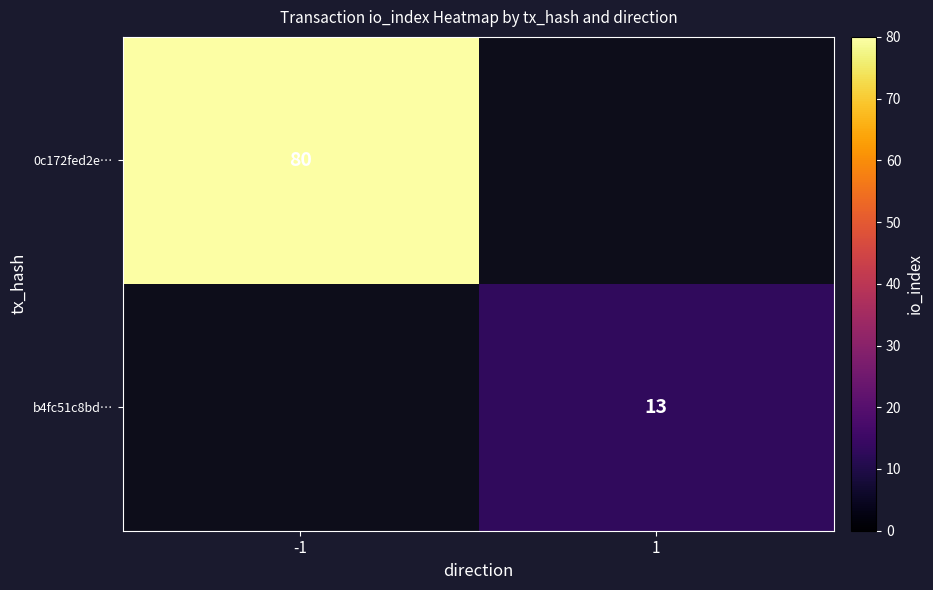

Is the value of b4fc51c8bd… at 1 greater than the value of 0c172fed2e… at -1?

No